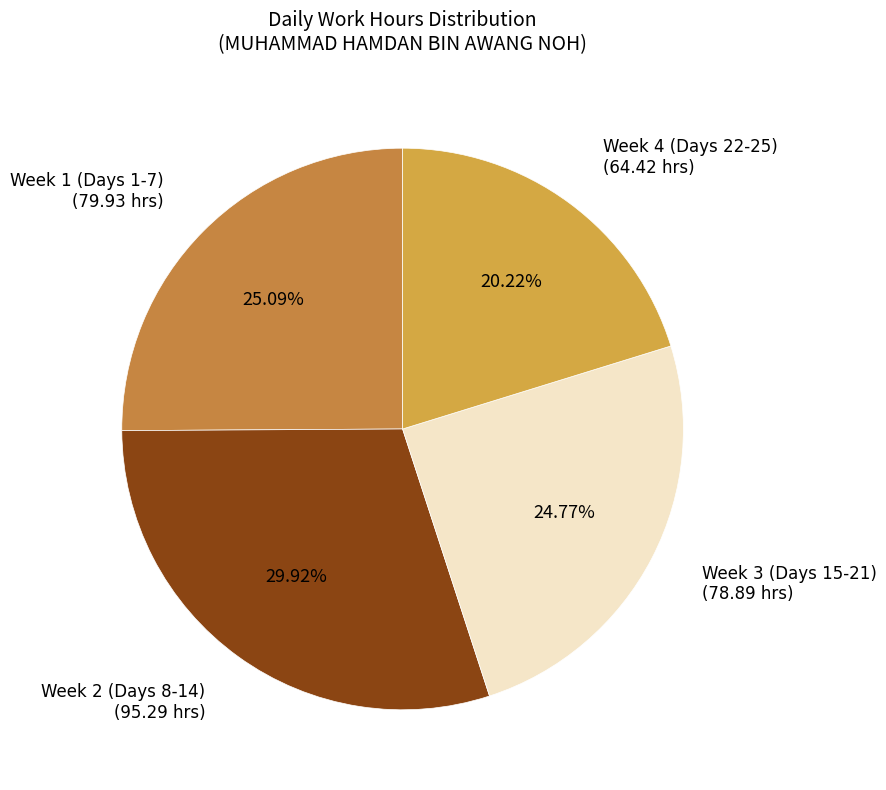

Does any single category account for the majority?

No